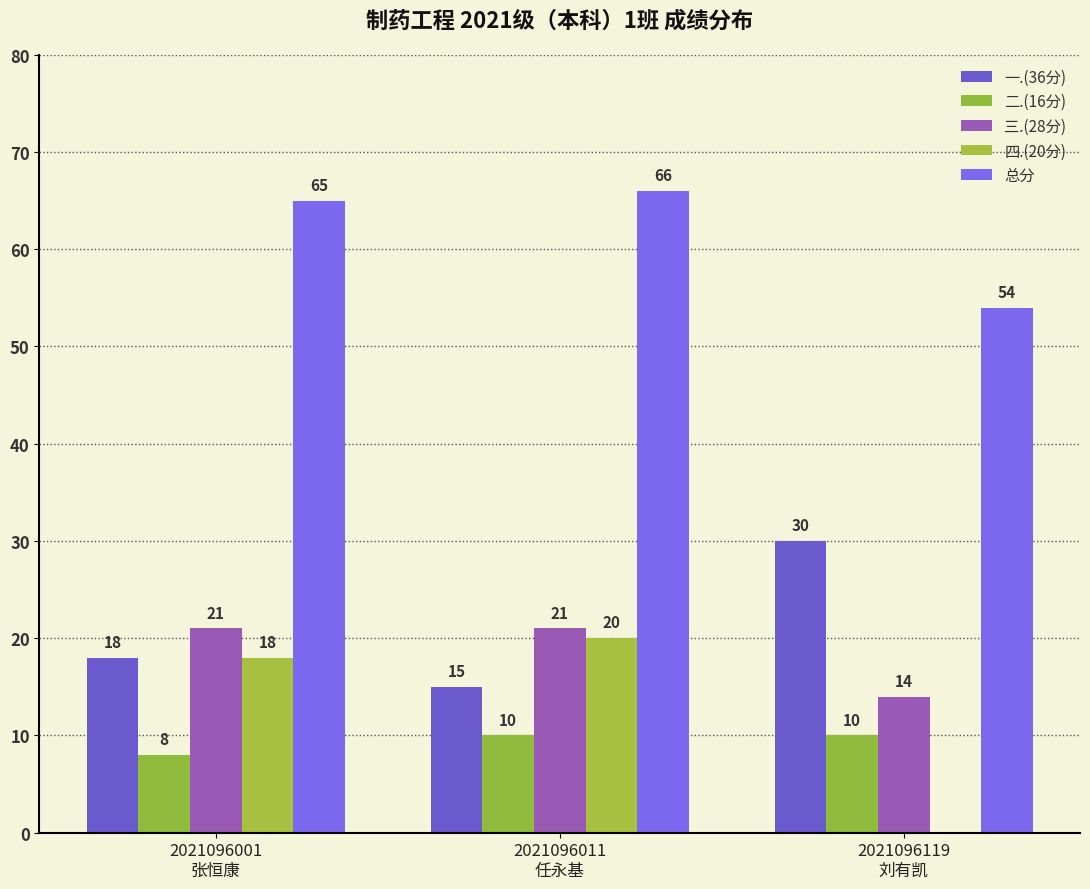

Reading right to left, transcribe all the data shown in this chart.

一.(36分): 2021096119
刘有凯=30	2021096011
任永基=15	2021096001
张恒康=18
二.(16分): 2021096119
刘有凯=10	2021096011
任永基=10	2021096001
张恒康=8
三.(28分): 2021096119
刘有凯=14	2021096011
任永基=21	2021096001
张恒康=21
四.(20分): 2021096119
刘有凯=0	2021096011
任永基=20	2021096001
张恒康=18
总分: 2021096119
刘有凯=54	2021096011
任永基=66	2021096001
张恒康=65